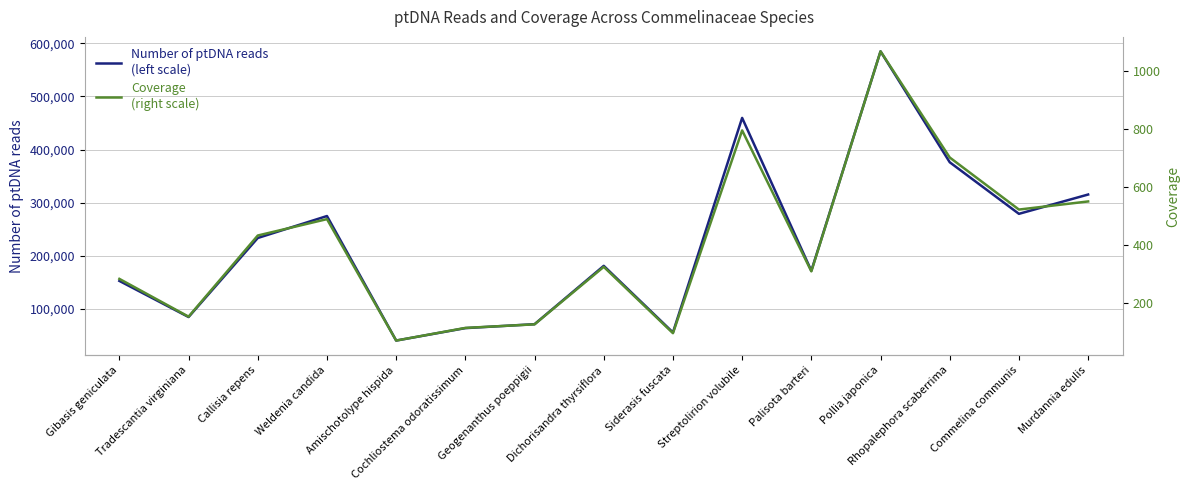

True or false: Number of ptDNA reads
(left scale) and Coverage
(right scale) intersect in this chart.

False